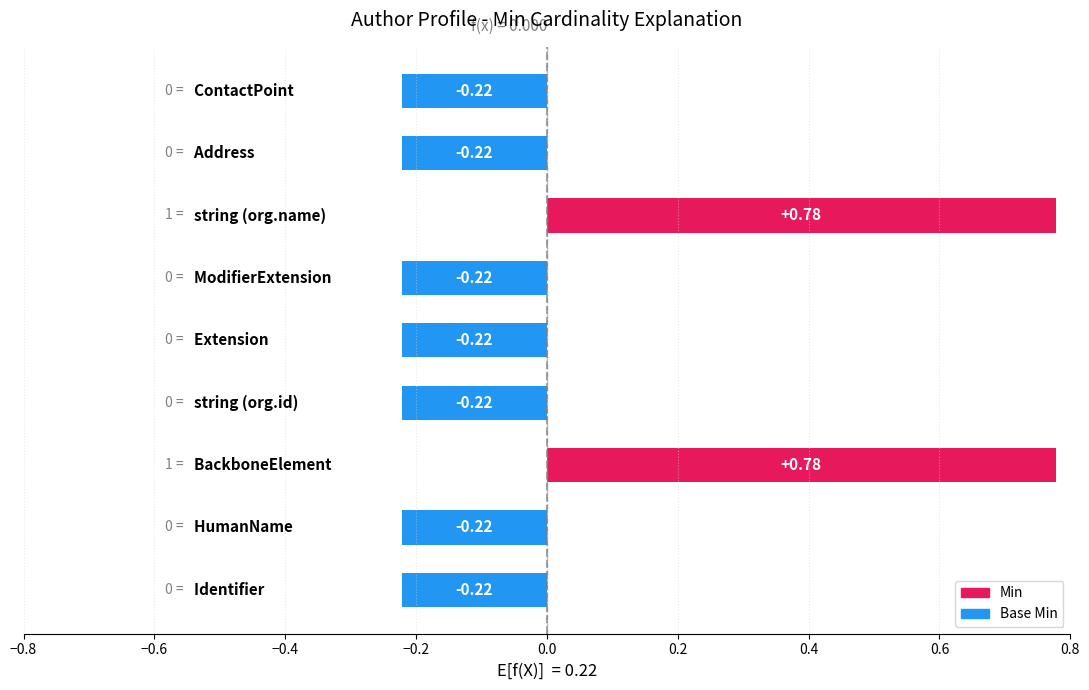

What is the difference between the maximum and minimum values?

1.0